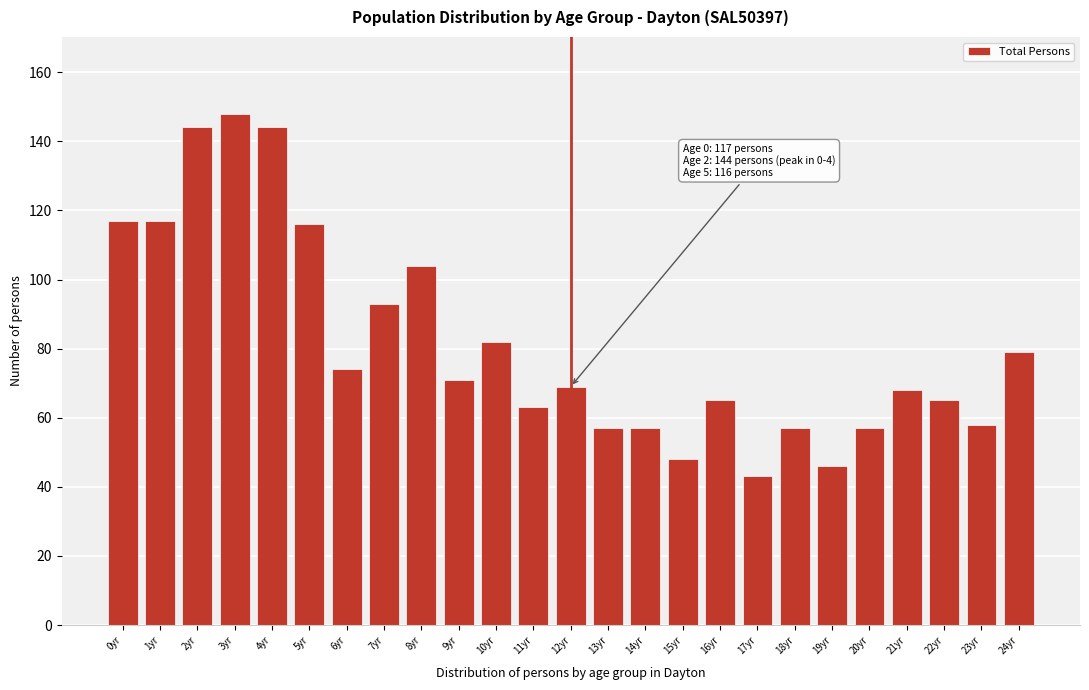

Reading right to left, list all the values displayed in this chart.

79	58	65	68	57	46	57	43	65	48	57	57	69	63	82	71	104	93	74	116	144	148	144	117	117